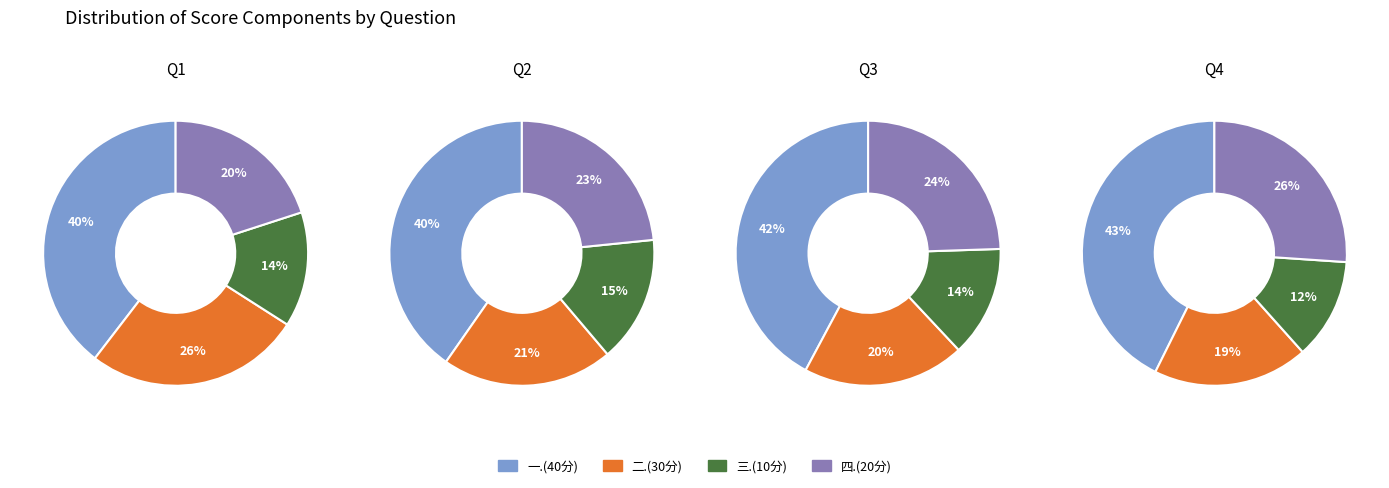

Is there a majority slice in this chart?

No